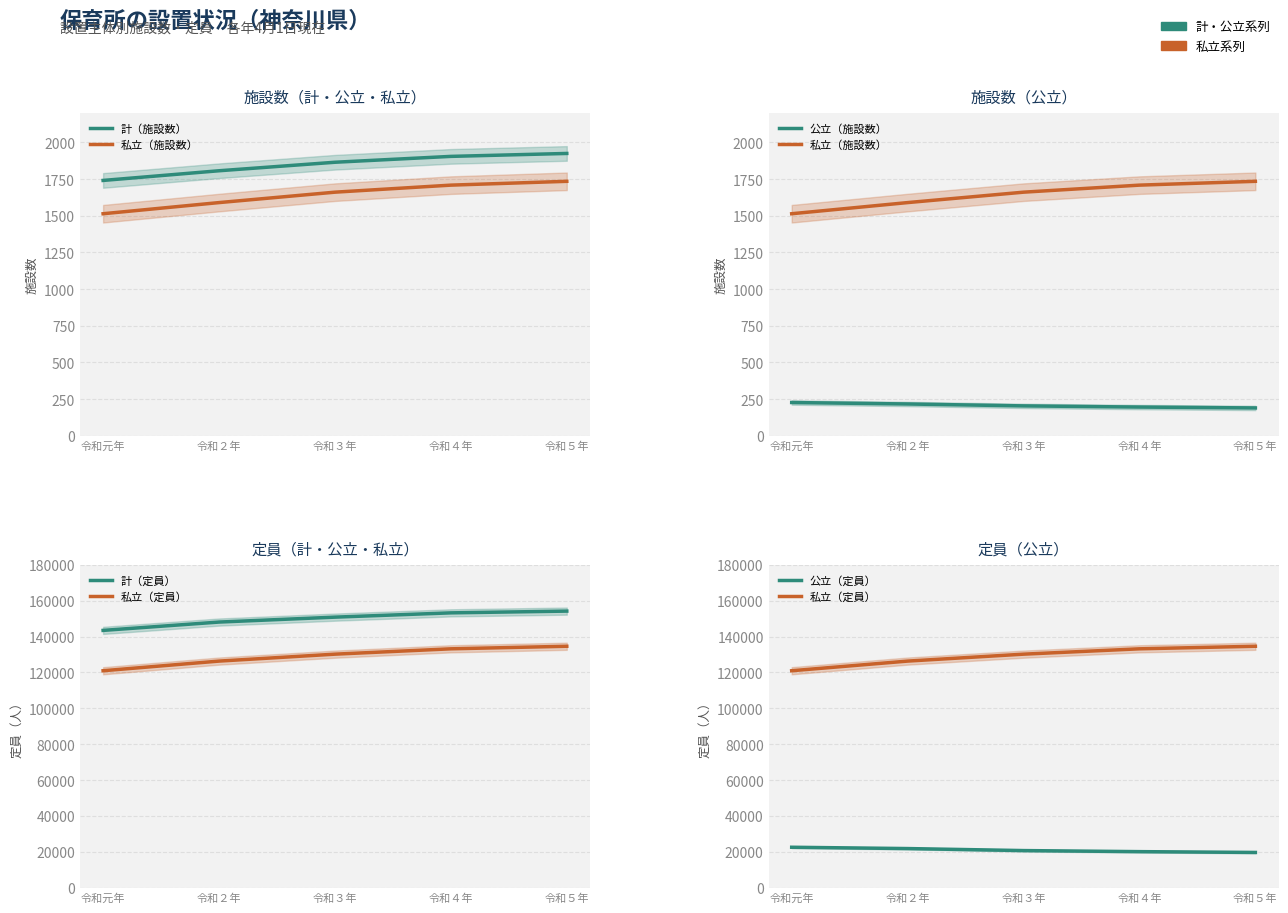

What is the total value across all series at 令和２年?

299834